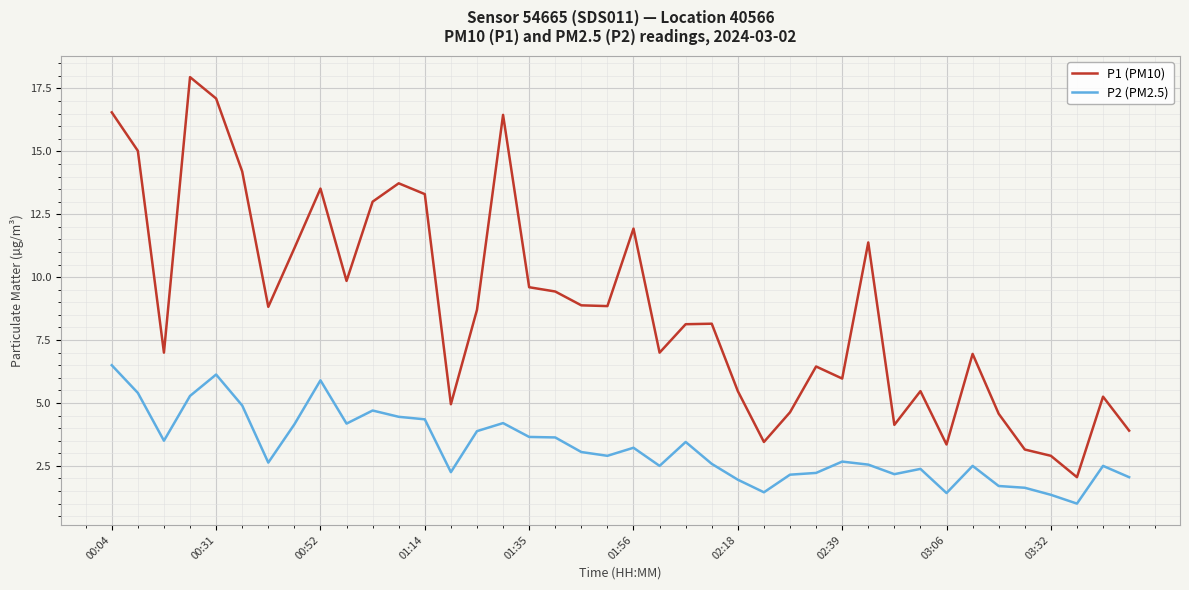

What is the maximum value for P2 (PM2.5)?

6.5